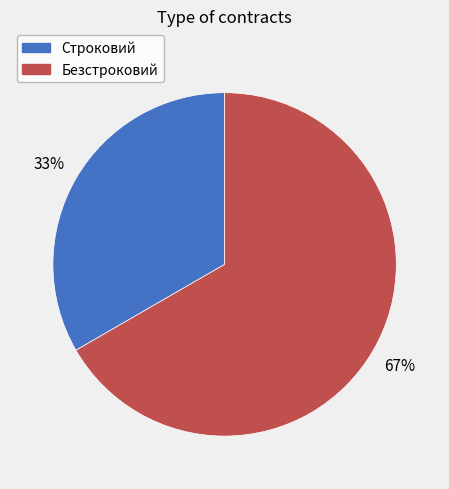

Does any single category account for the majority?

Yes